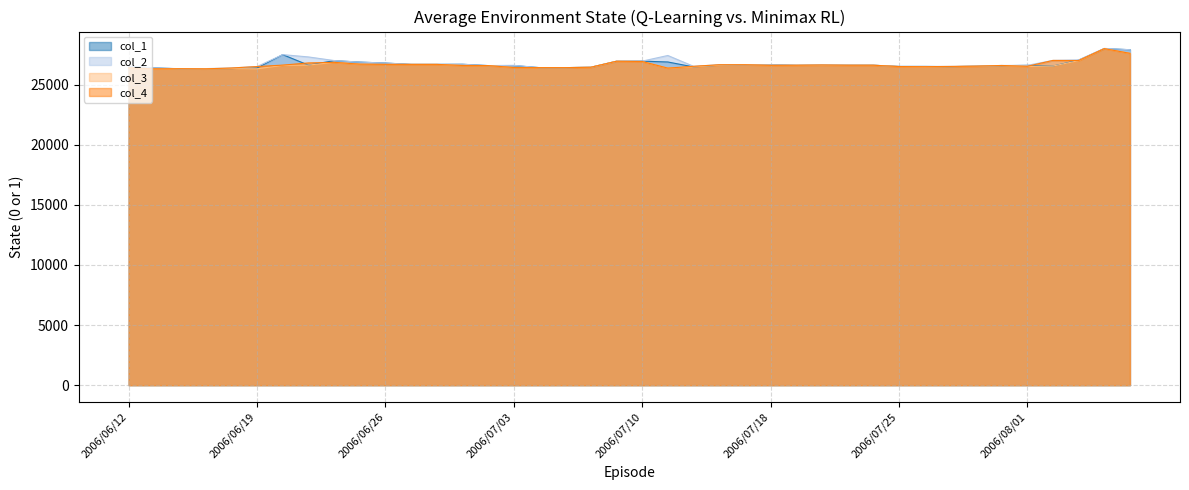

The value of col_4 at 2006/07/03 is 8766. True or false?

False